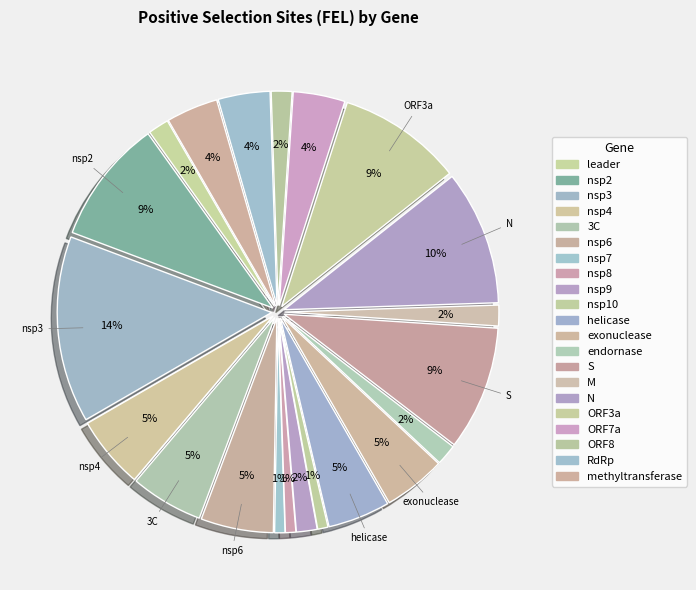

Count the number of slices in the pie.

21